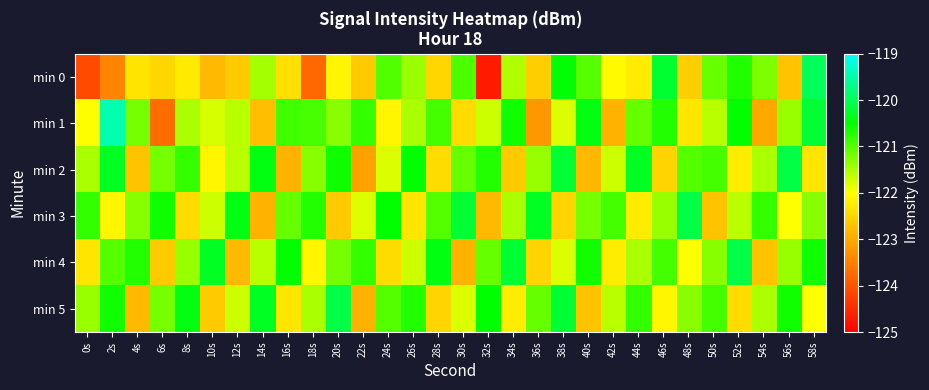

Reading left to right, transcribe all the data shown in this chart.

min 0: 0s=-124.1	2s=-123.4	4s=-122.3	6s=-122.5	8s=-122.2	10s=-122.8	12s=-122.6	14s=-121.5	16s=-122.4	18s=-123.8	20s=-122.1	22s=-122.6	24s=-121.0	26s=-121.4	28s=-122.5	30s=-120.9	32s=-124.7	34s=-121.5	36s=-122.6	38s=-120.5	40s=-121.0	42s=-122.0	44s=-122.2	46s=-120.2	48s=-122.6	50s=-121.1	52s=-120.7	54s=-121.2	56s=-122.7	58s=-120.0
min 1: 0s=-122.0	2s=-119.5	4s=-121.2	6s=-123.7	8s=-121.5	10s=-121.8	12s=-121.6	14s=-122.8	16s=-120.9	18s=-120.9	20s=-121.3	22s=-120.8	24s=-122.1	26s=-121.5	28s=-120.9	30s=-122.4	32s=-121.7	34s=-120.6	36s=-123.2	38s=-121.8	40s=-120.4	42s=-122.9	44s=-121.1	46s=-120.7	48s=-122.3	50s=-121.6	52s=-120.5	54s=-123.0	56s=-121.4	58s=-120.2
min 2: 0s=-121.5	2s=-120.3	4s=-122.7	6s=-121.2	8s=-120.8	10s=-122.1	12s=-121.6	14s=-120.4	16s=-122.9	18s=-121.3	20s=-120.6	22s=-123.1	24s=-121.8	26s=-120.5	28s=-122.4	30s=-121.1	32s=-120.7	34s=-122.6	36s=-121.4	38s=-120.2	40s=-122.8	42s=-121.7	44s=-120.3	46s=-122.5	48s=-121.0	50s=-120.9	52s=-122.2	54s=-121.5	56s=-120.1	58s=-122.3
min 3: 0s=-120.8	2s=-122.1	4s=-121.3	6s=-120.6	8s=-122.4	10s=-121.7	12s=-120.4	14s=-122.9	16s=-121.1	18s=-120.7	20s=-122.6	22s=-121.8	24s=-120.5	26s=-122.3	28s=-121.0	30s=-120.2	32s=-122.8	34s=-121.5	36s=-120.3	38s=-122.5	40s=-121.2	42s=-120.9	44s=-122.2	46s=-121.4	48s=-120.1	50s=-122.7	52s=-121.6	54s=-120.8	56s=-122.0	58s=-121.3
min 4: 0s=-122.3	2s=-121.0	4s=-120.7	6s=-122.6	8s=-121.4	10s=-120.3	12s=-122.8	14s=-121.6	16s=-120.5	18s=-122.1	20s=-121.2	22s=-120.8	24s=-122.4	26s=-121.7	28s=-120.4	30s=-122.9	32s=-121.1	34s=-120.2	36s=-122.5	38s=-121.8	40s=-120.6	42s=-122.2	44s=-121.5	46s=-120.9	48s=-122.0	50s=-121.3	52s=-120.1	54s=-122.7	56s=-121.4	58s=-120.6
min 5: 0s=-121.4	2s=-120.6	4s=-122.8	6s=-121.2	8s=-120.4	10s=-122.6	12s=-121.7	14s=-120.3	16s=-122.3	18s=-121.5	20s=-120.1	22s=-122.9	24s=-121.0	26s=-120.7	28s=-122.5	30s=-121.8	32s=-120.5	34s=-122.2	36s=-121.1	38s=-120.2	40s=-122.7	42s=-121.6	44s=-120.8	46s=-122.1	48s=-121.3	50s=-120.9	52s=-122.4	54s=-121.5	56s=-120.6	58s=-122.0